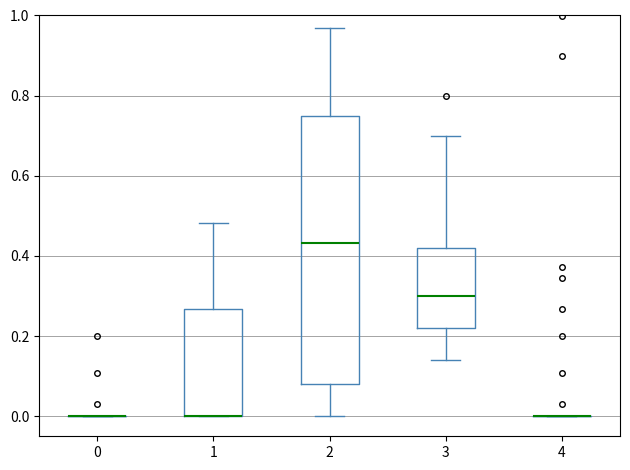

Reading left to right, read every box against the y-axis: the position of its median line, the range the box covers, and the ends of its whiskers. The values are not printed on the chart, so give them approximately, as read against the axis.

0: box collapsed to a line at 0.00, whiskers 0.00 to 0.00
1: median 0.00 (drawn on the box's lower edge), box 0.00 to 0.26, whiskers 0.00 to 0.48
2: median 0.44, box 0.08 to 0.76, whiskers 0.00 to 0.98
3: median 0.30, box 0.22 to 0.42, whiskers 0.14 to 0.70
4: box collapsed to a line at 0.00, whiskers 0.00 to 0.00